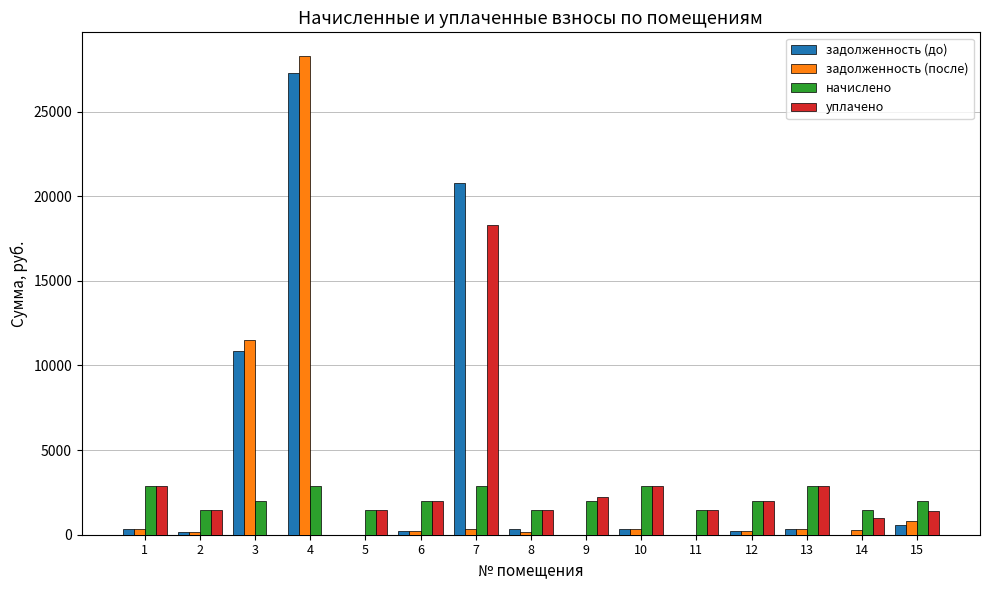

Read the задолженность (после) value at 2.

160.1